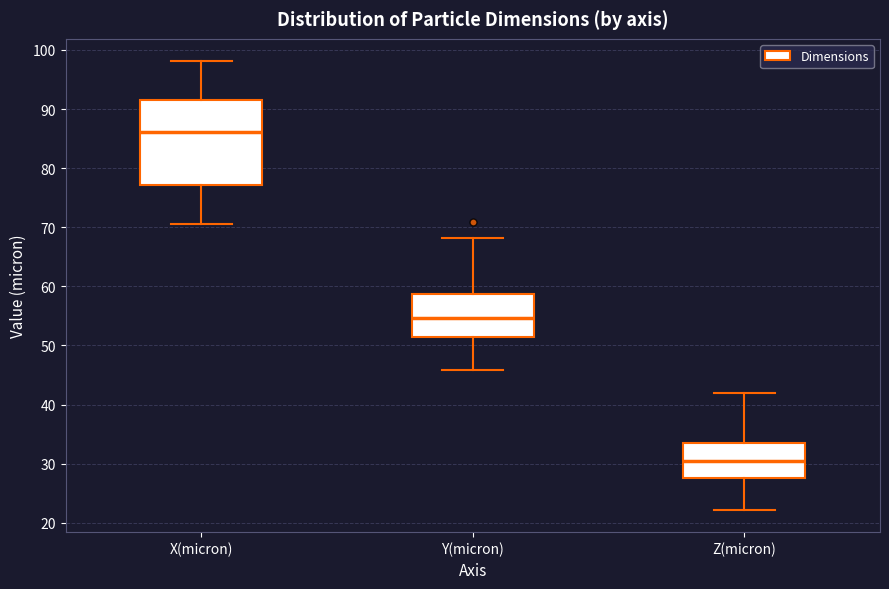

Reading left to right, read every box against the y-axis: the position of its median line, the range the box covers, and the ends of its whiskers. The values are not printed on the chart, so give them approximately, as read against the axis.

X(micron): median 86, box 77 to 91, whiskers 71 to 98
Y(micron): median 55, box 51 to 59, whiskers 46 to 68
Z(micron): median 30, box 28 to 34, whiskers 22 to 42